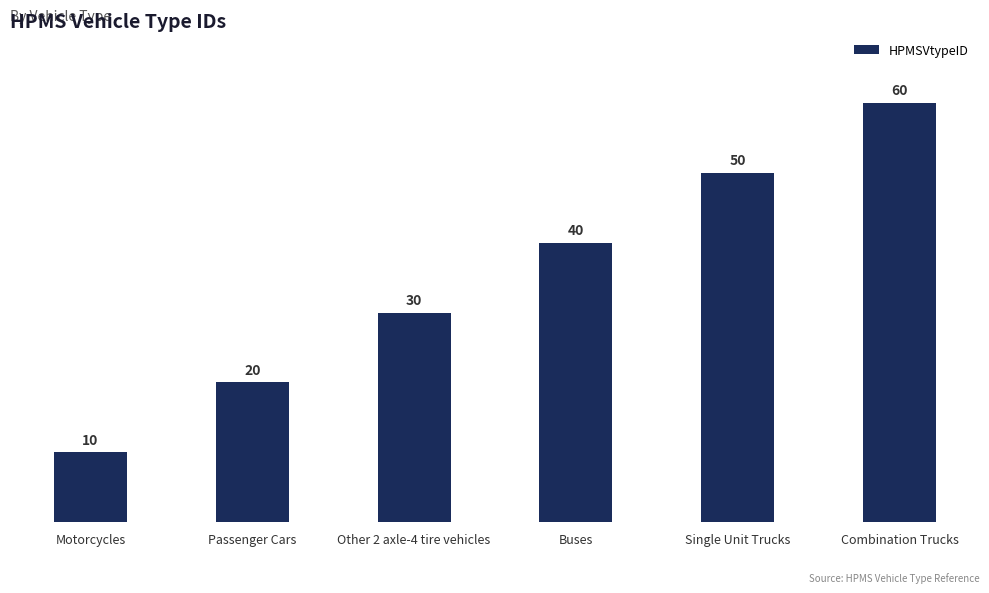

Reading right to left, what are all the values shown in this chart?

Combination Trucks=60	Single Unit Trucks=50	Buses=40	Other 2 axle-4 tire vehicles=30	Passenger Cars=20	Motorcycles=10